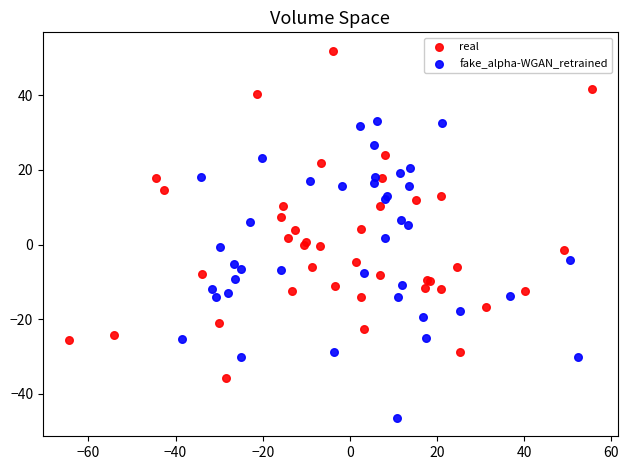

Which series has the widest spread of Y values?

real